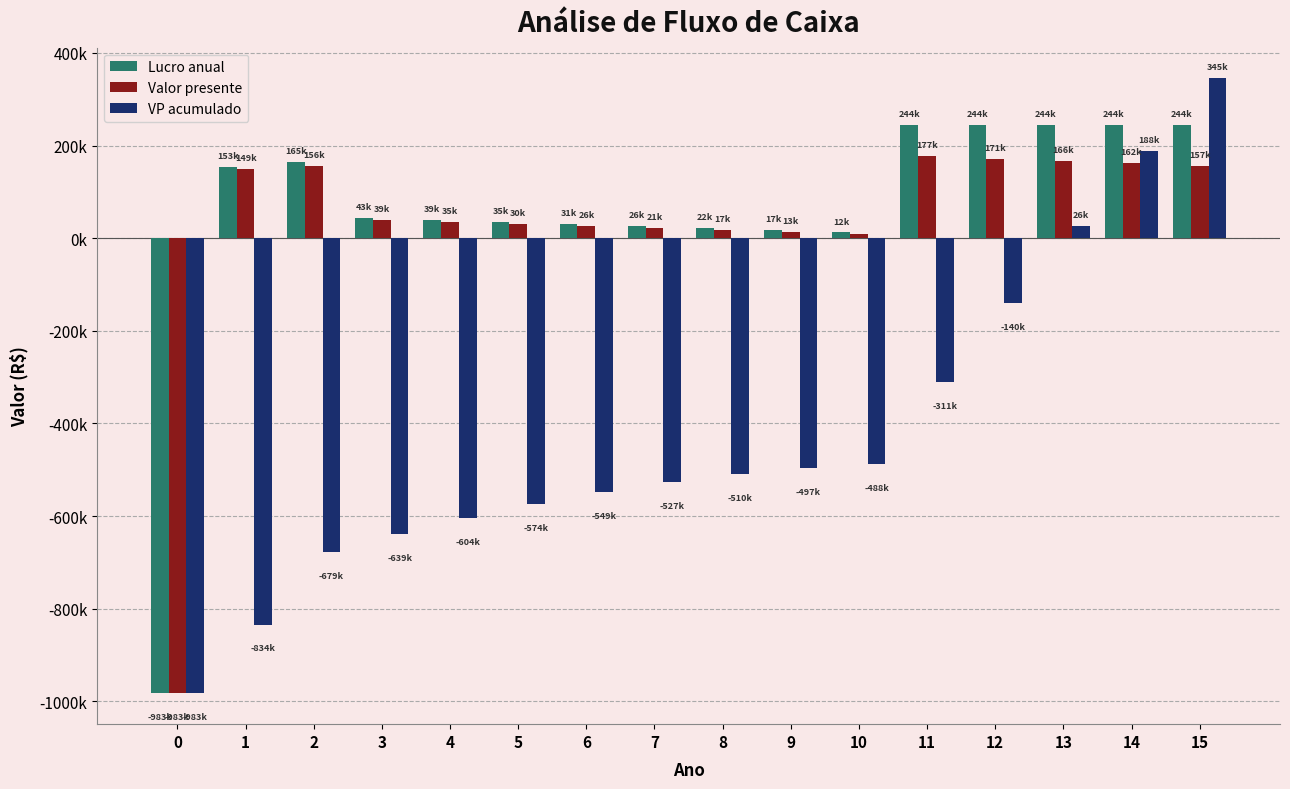

Does the chart contain stacked bars?

No